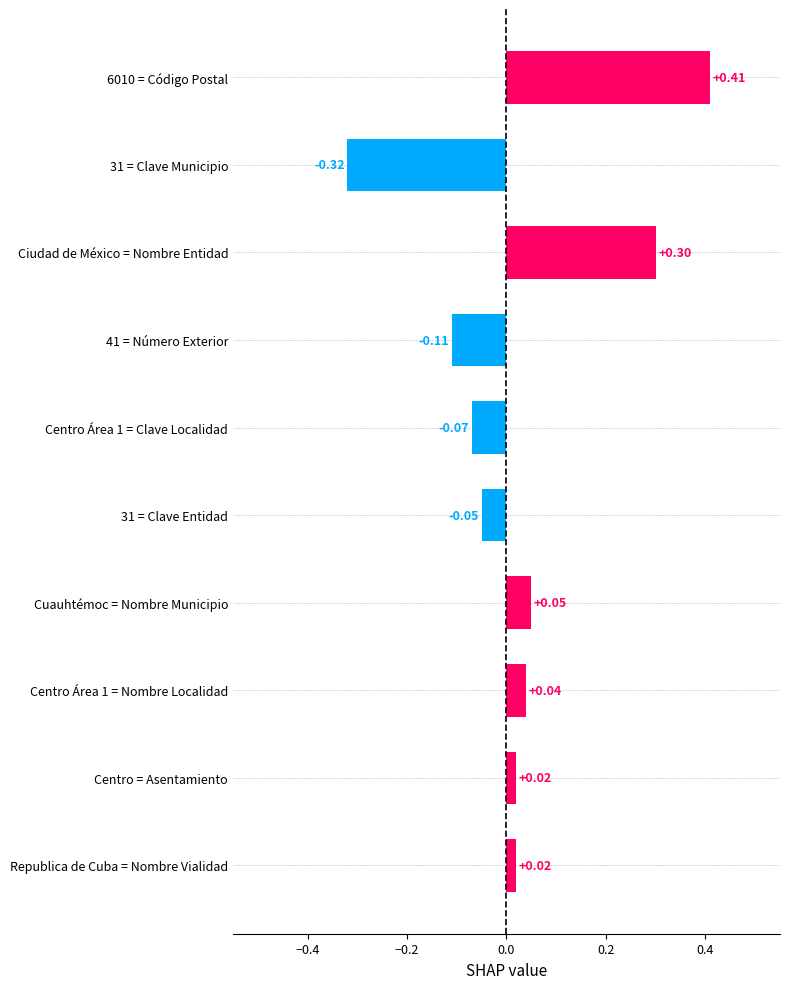

What is the difference between the maximum and minimum values?

0.7